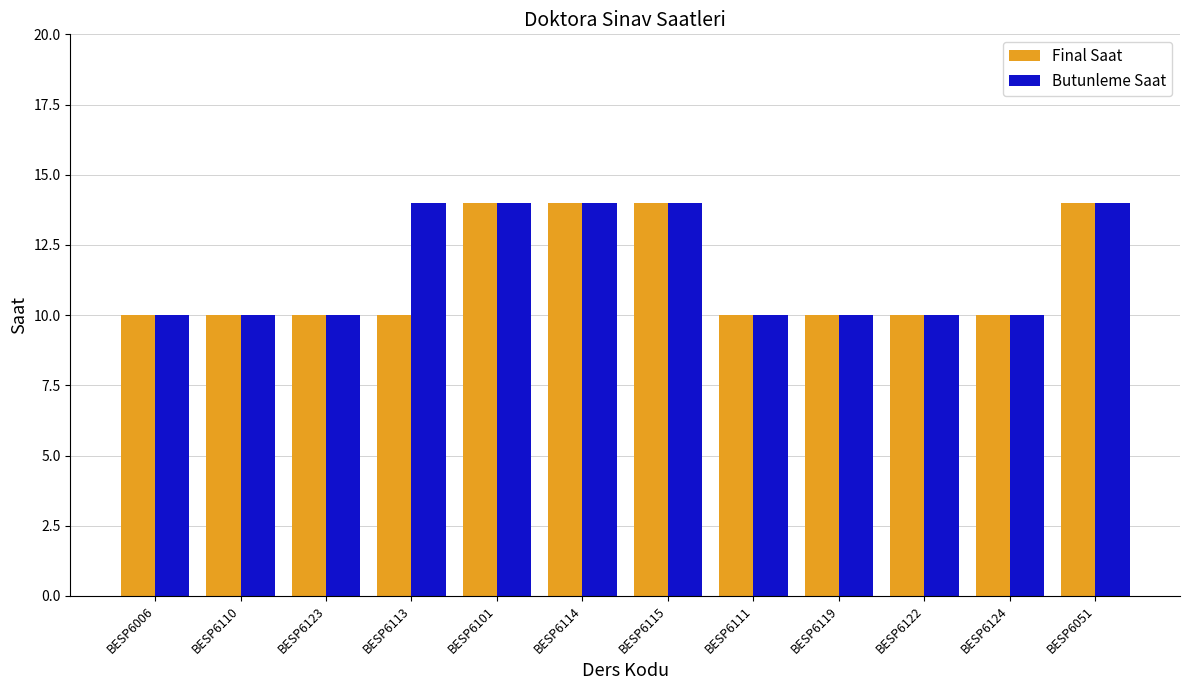

What is the label of the 10th bar from the left?

BESP6122